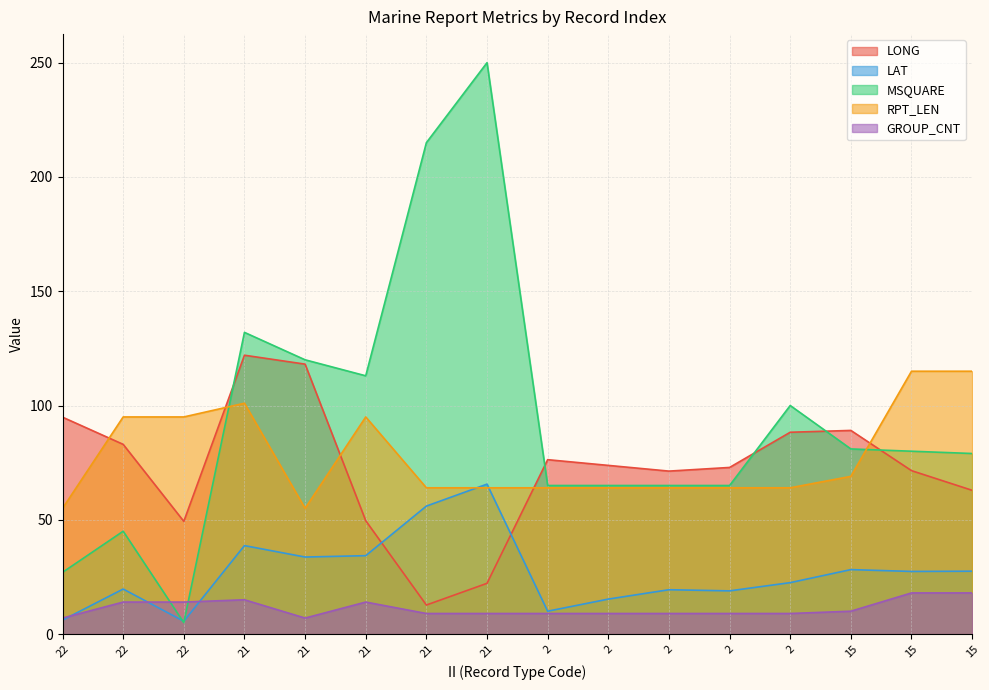

How many series are shown in this chart?

5